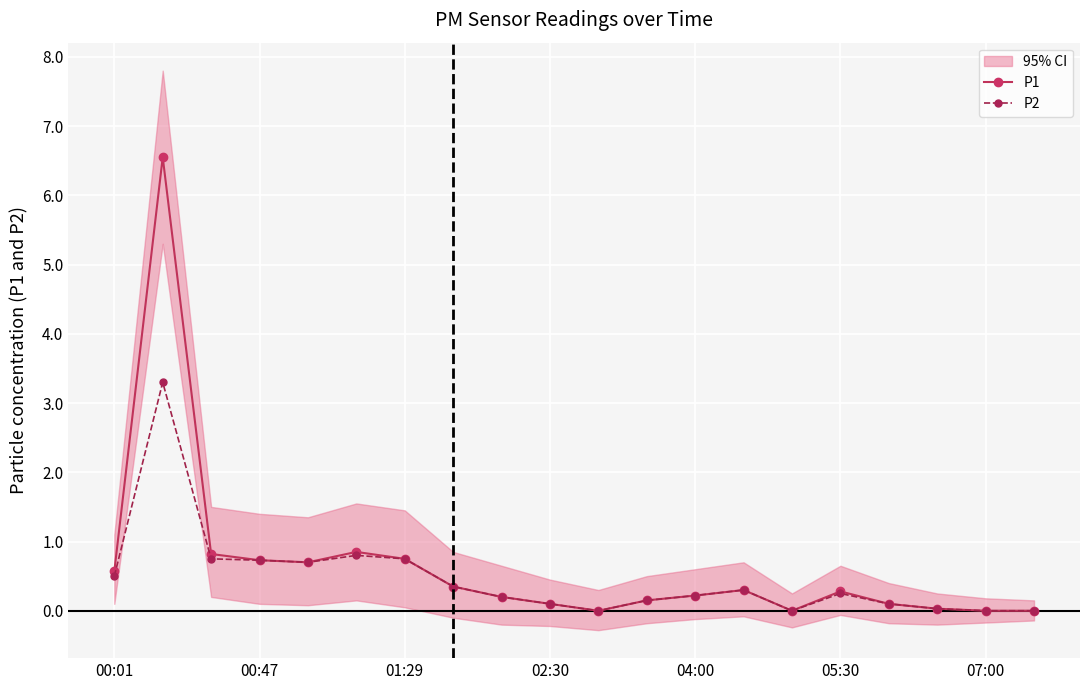

True or false: P1 and P2 intersect in this chart.

False